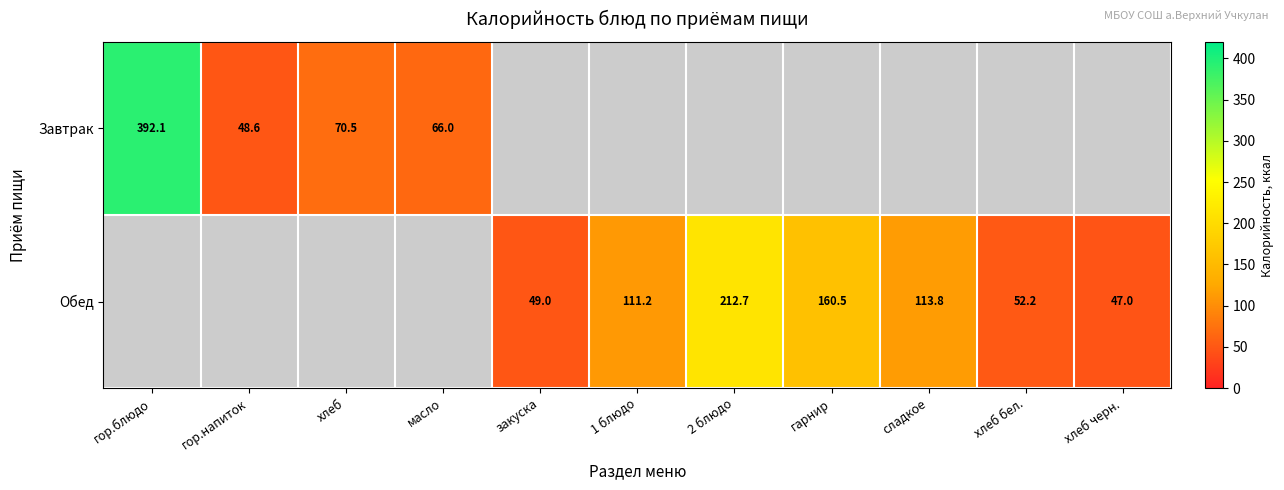

True or false: Обед has a value of 31.9 at хлеб бел..

False